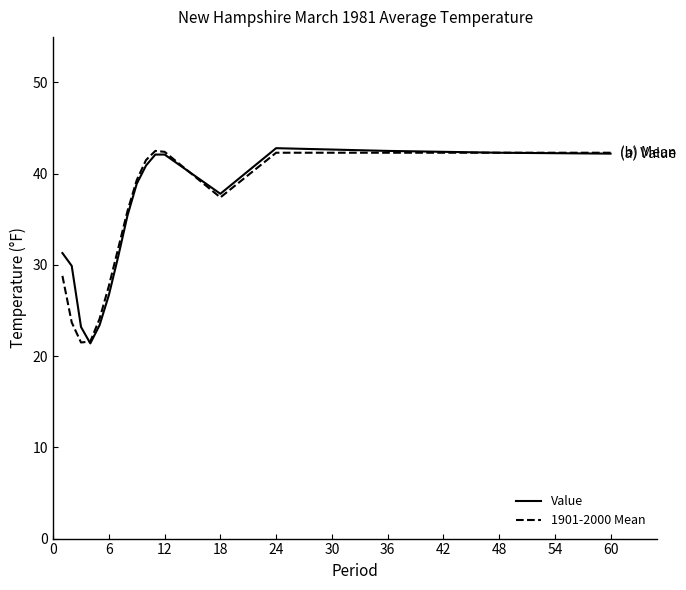

What is the maximum value for 1901-2000 Mean?

42.5